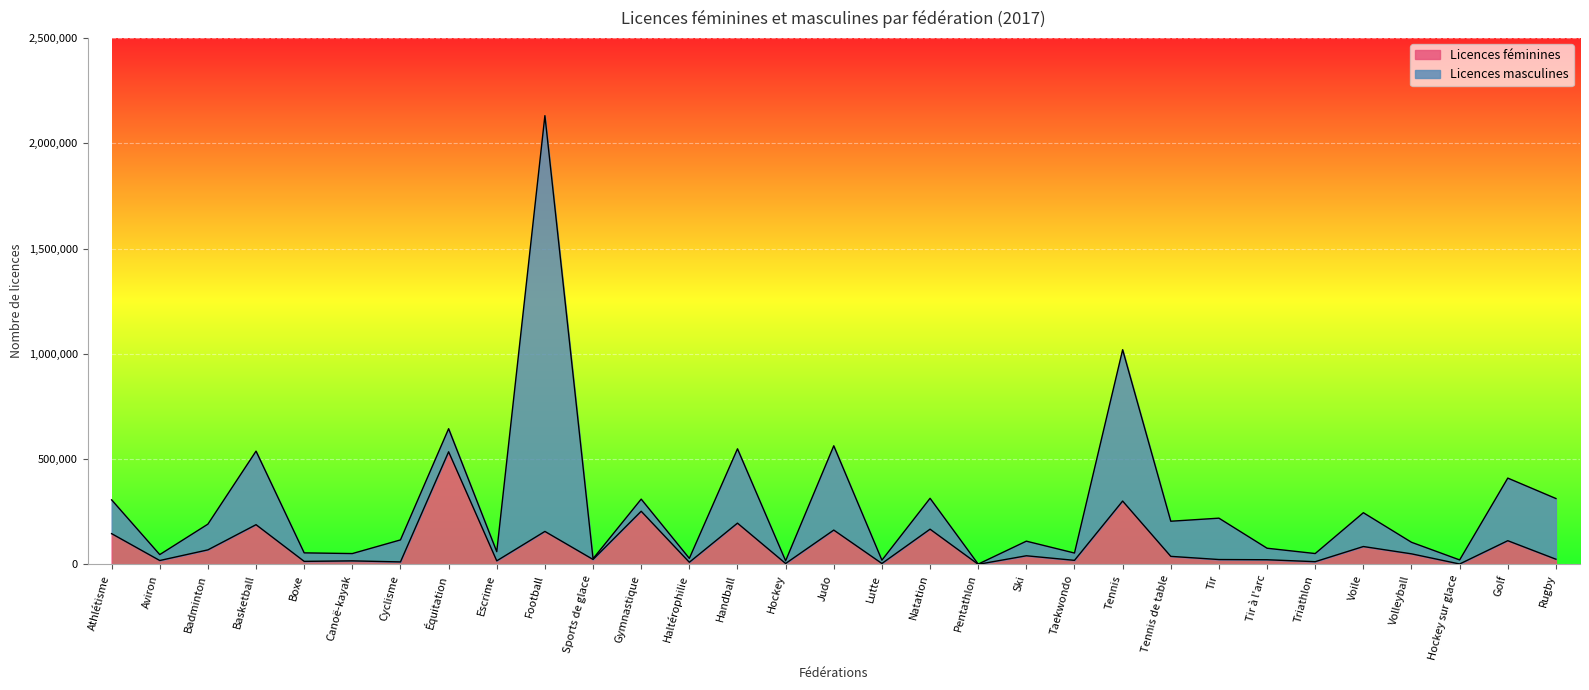

What is the total value across all series at Volleyball?

105469